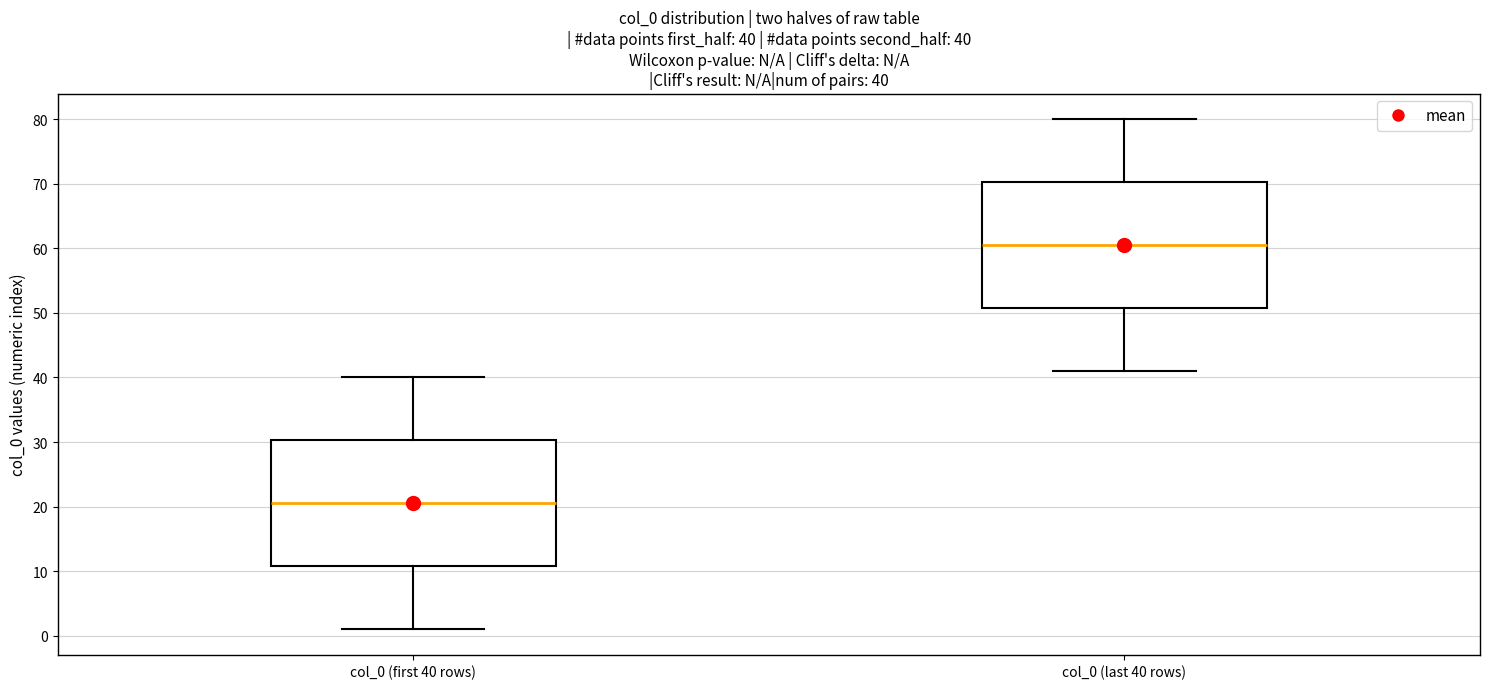

Which box has the highest median line?

col_0 (last 40 rows)